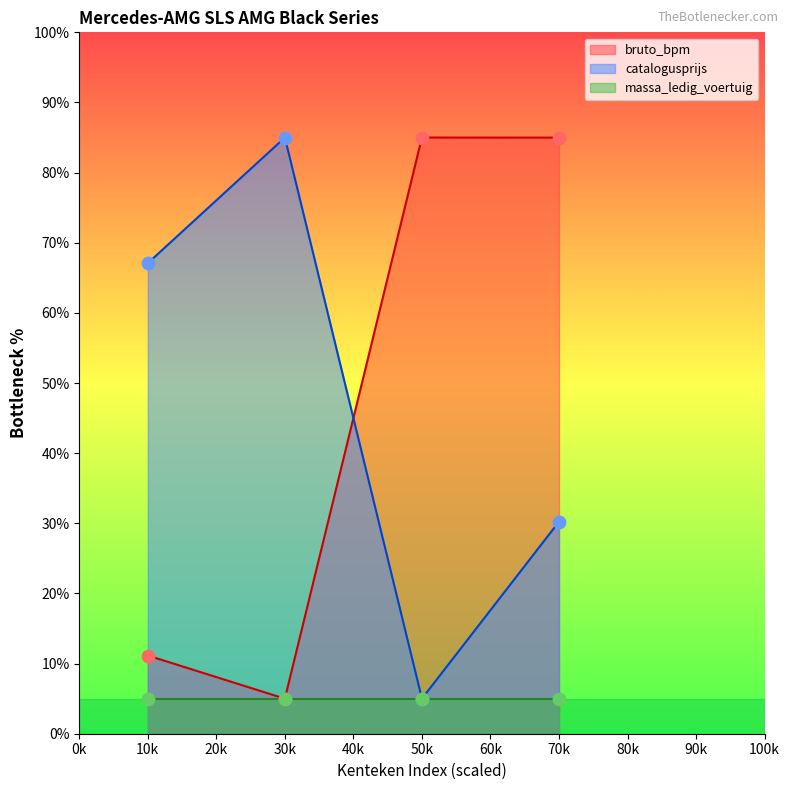

How many times do bruto_bpm and catalogusprijs cross each other?

1